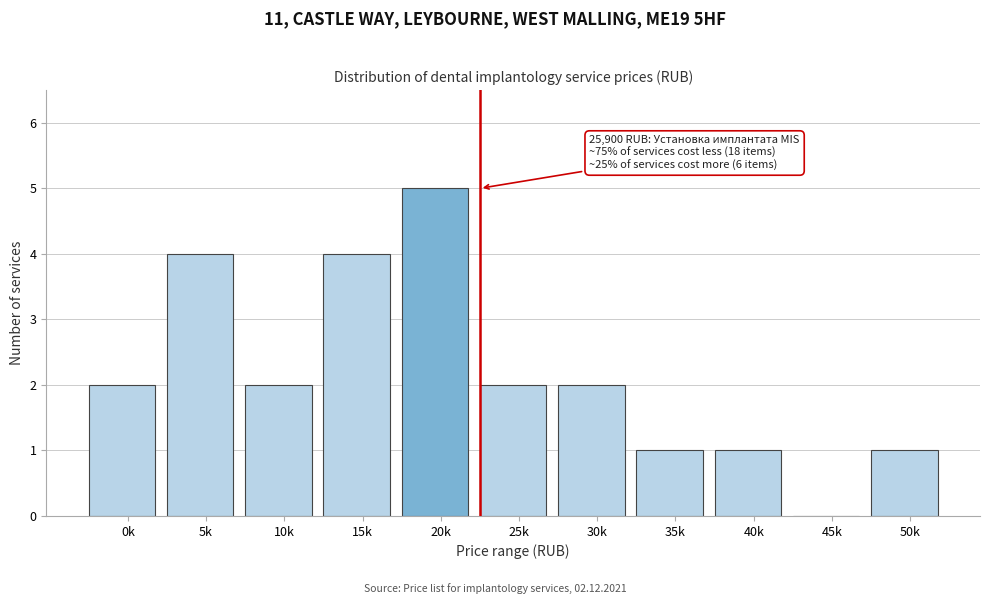

Reading left to right, list all the values displayed in this chart.

0k=2	5k=4	10k=2	15k=4	20k=5	25k=2	30k=2	35k=1	40k=1	45k=0	50k=1